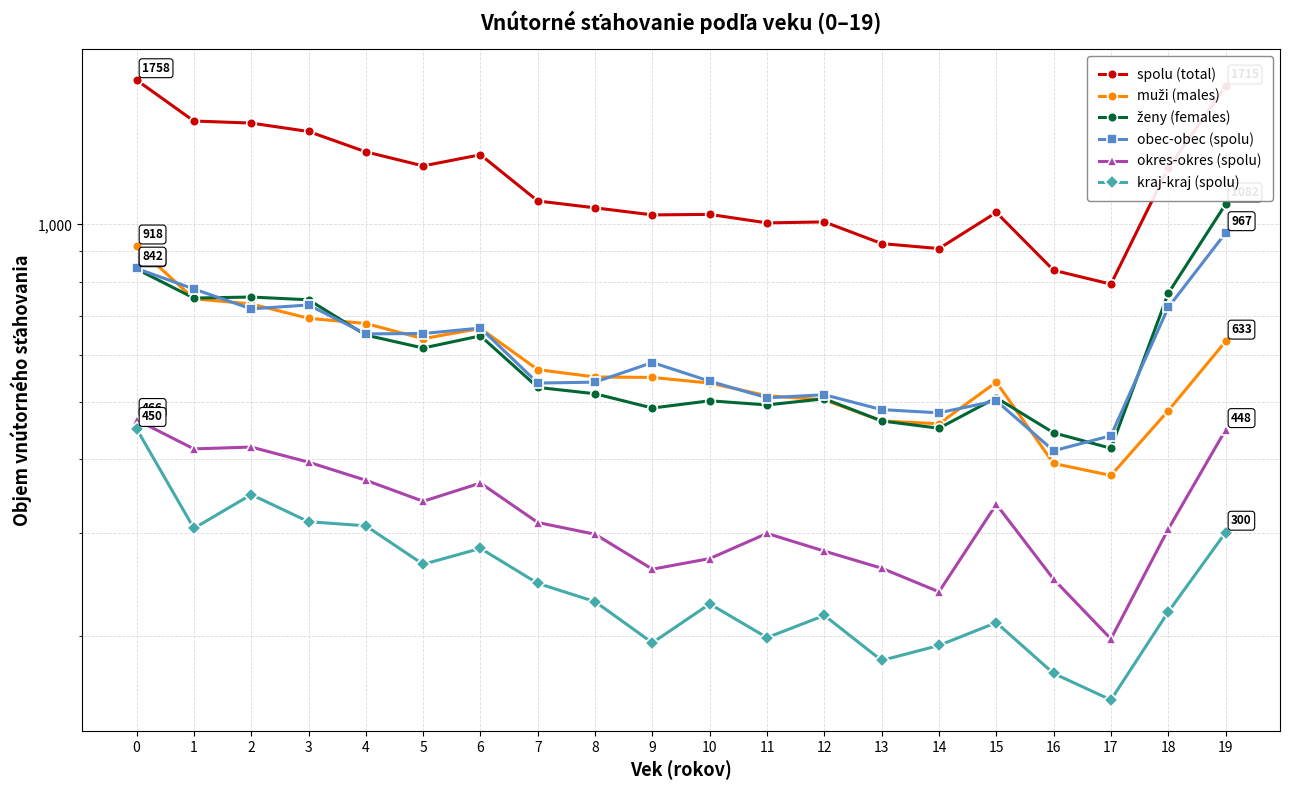

At which label does kraj-kraj (spolu) reach its minimum?

17